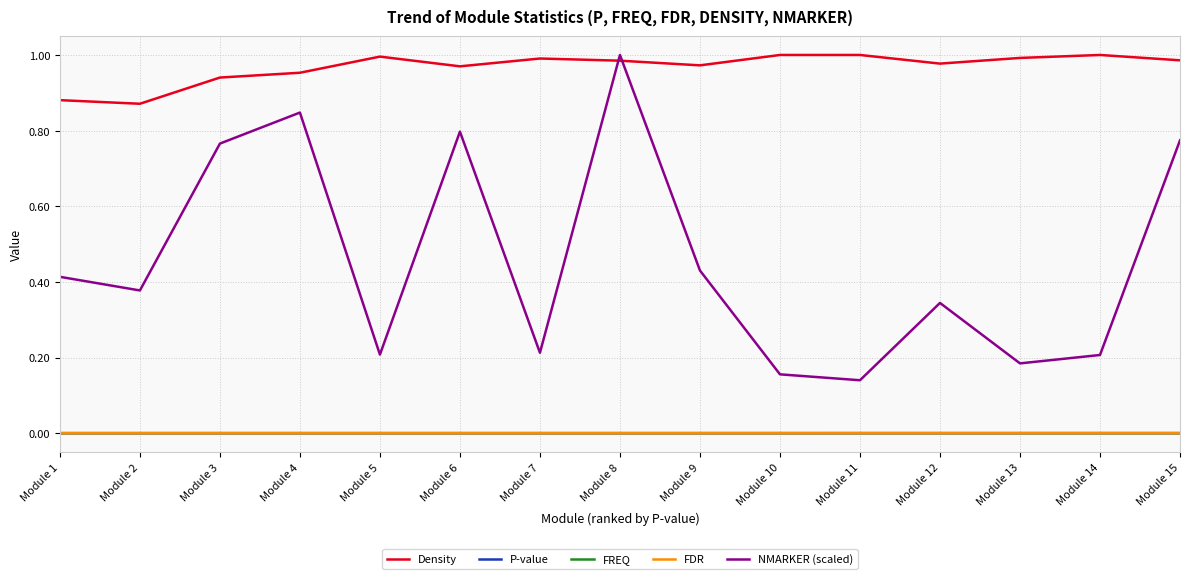

Is the value of FDR at Module 4 greater than the value of Density at Module 15?

No